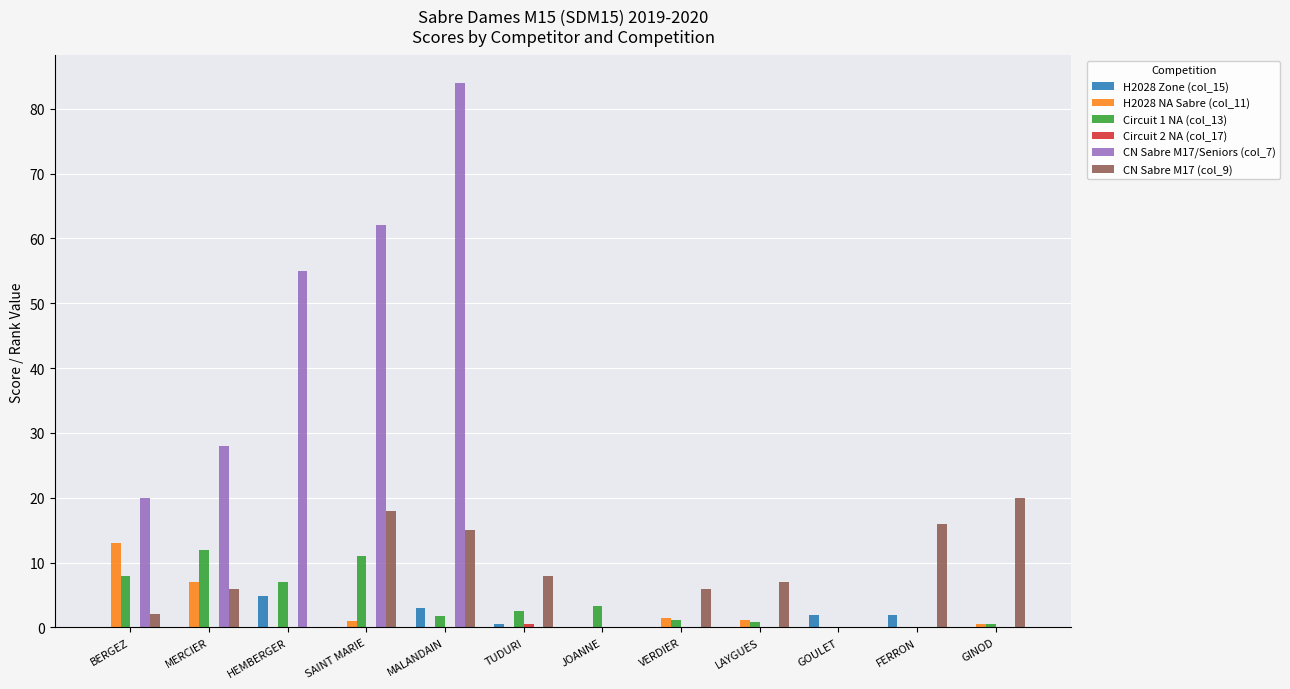

Are the bars horizontal?

No